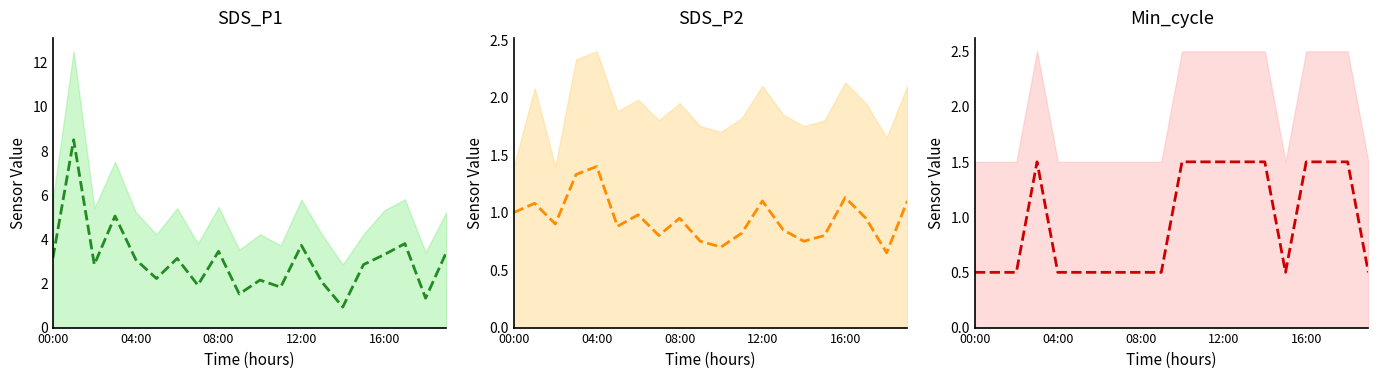

Does the chart display data point markers on the line(s)?

No